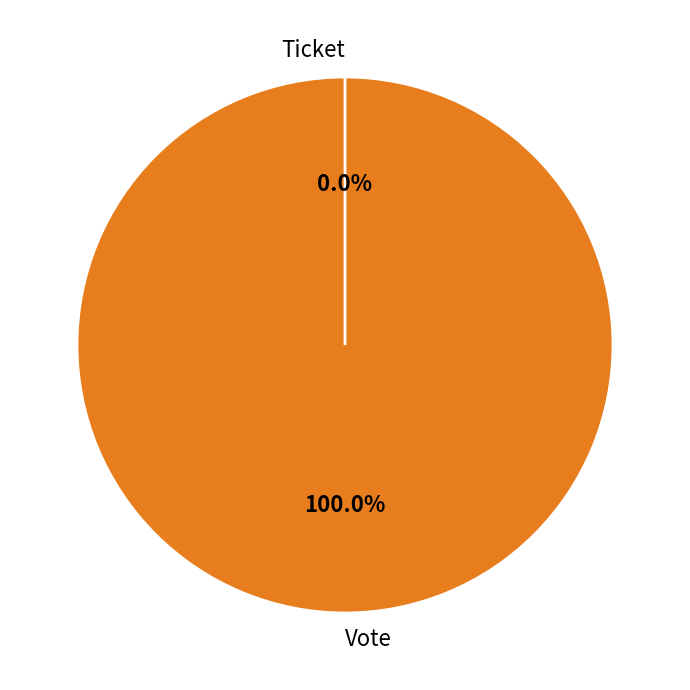

To the nearest percent, what percentage of the pie is Vote?

100%